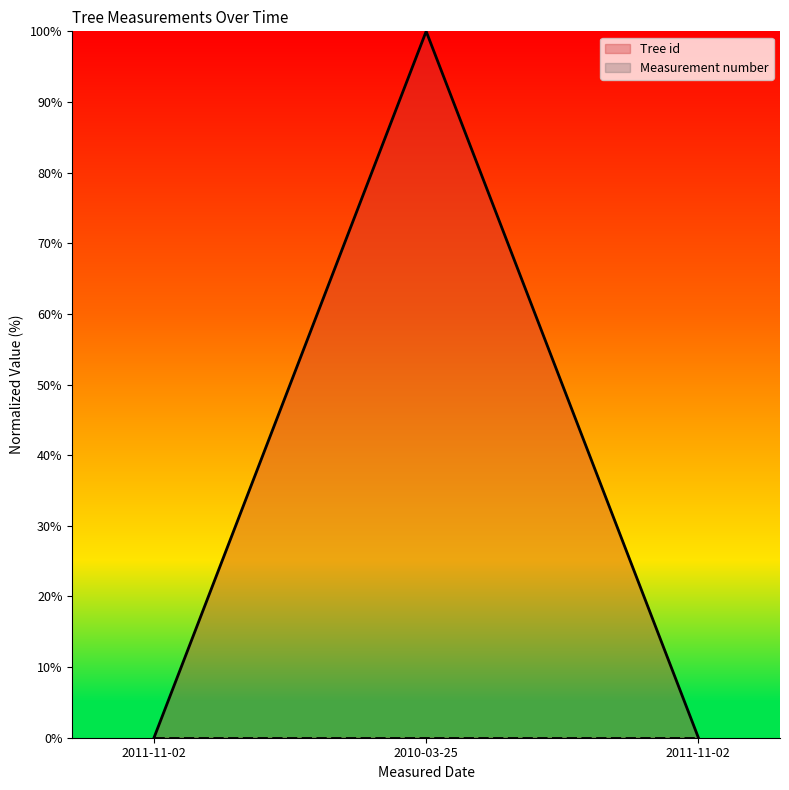

How many lines are shown in the chart?

2